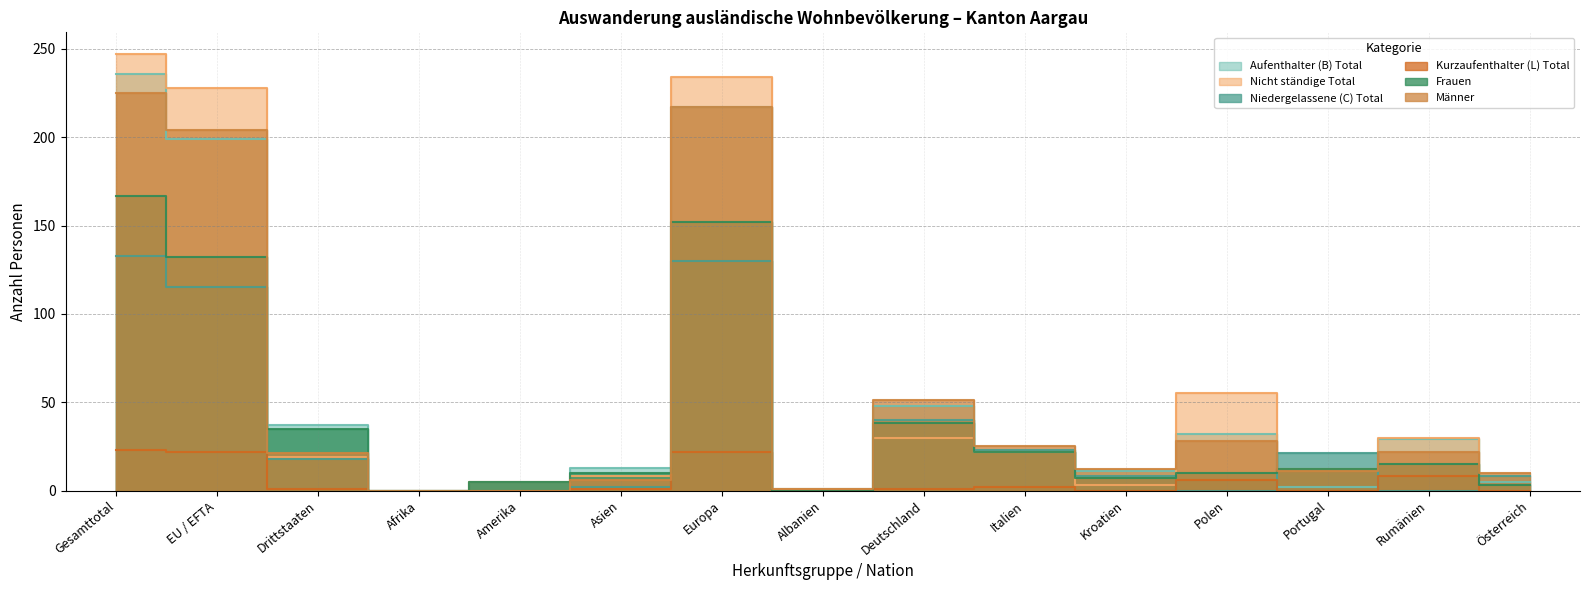

What is the difference between the maximum and second lowest values in the Aufenthalter (B) Total series?

235